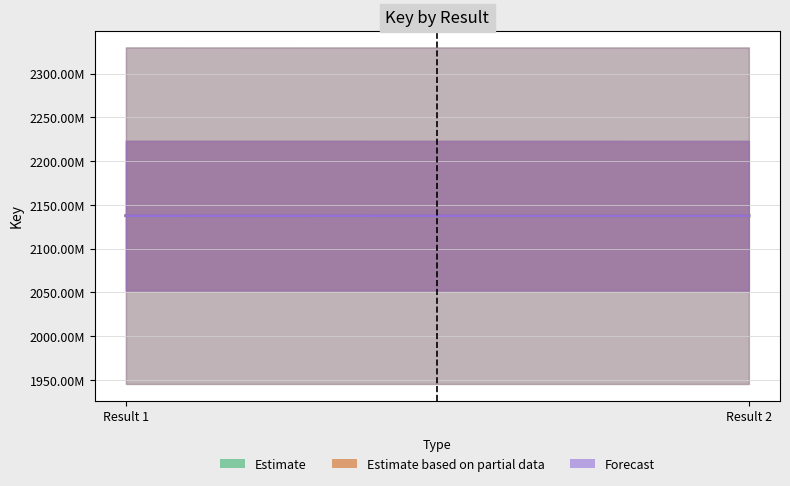

What is the average value of the Estimate based on partial data series?

2137677224